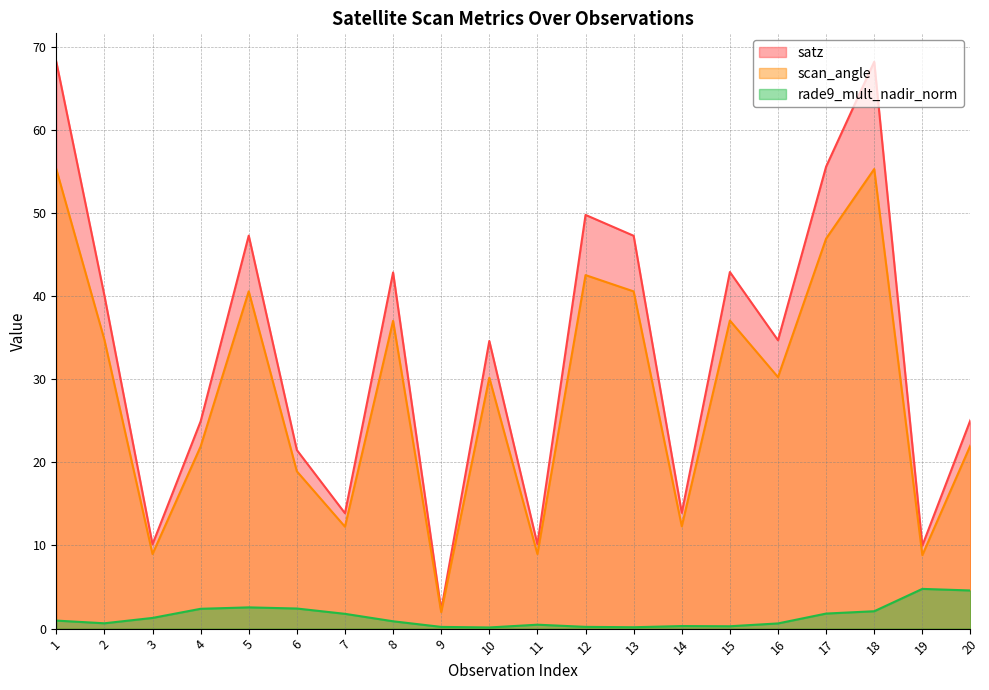

Rank the series by their average value, from highest to lowest.

satz, scan_angle, rade9_mult_nadir_norm